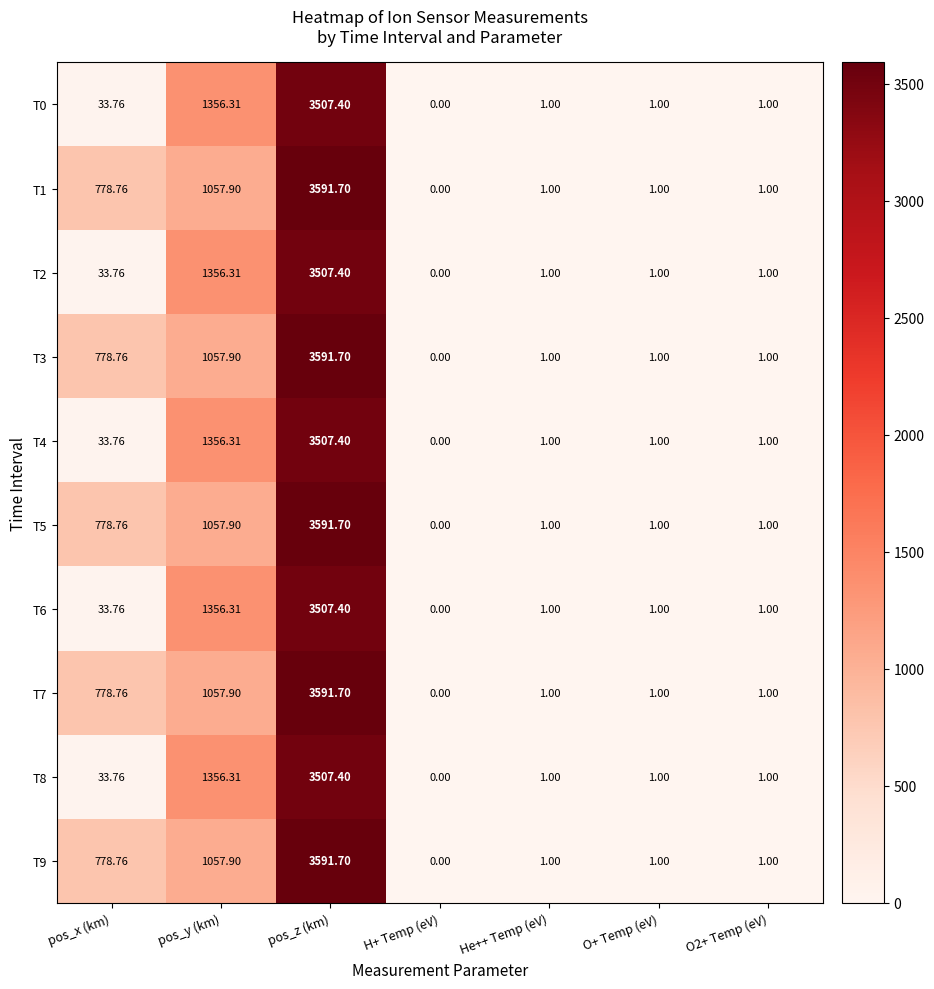

Where does the T8 series first go above 1?

pos_x (km)